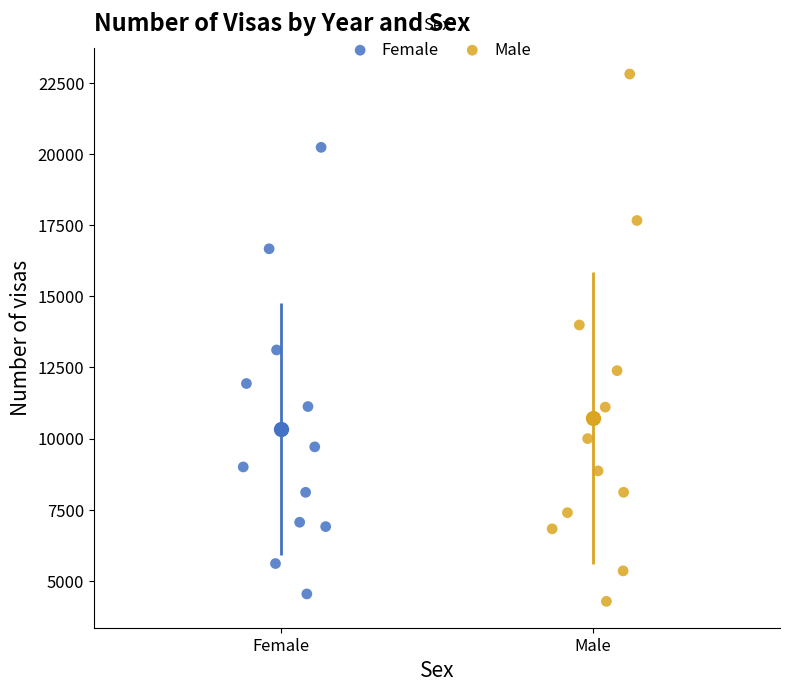

Which series reaches the maximum Y coordinate?

Male